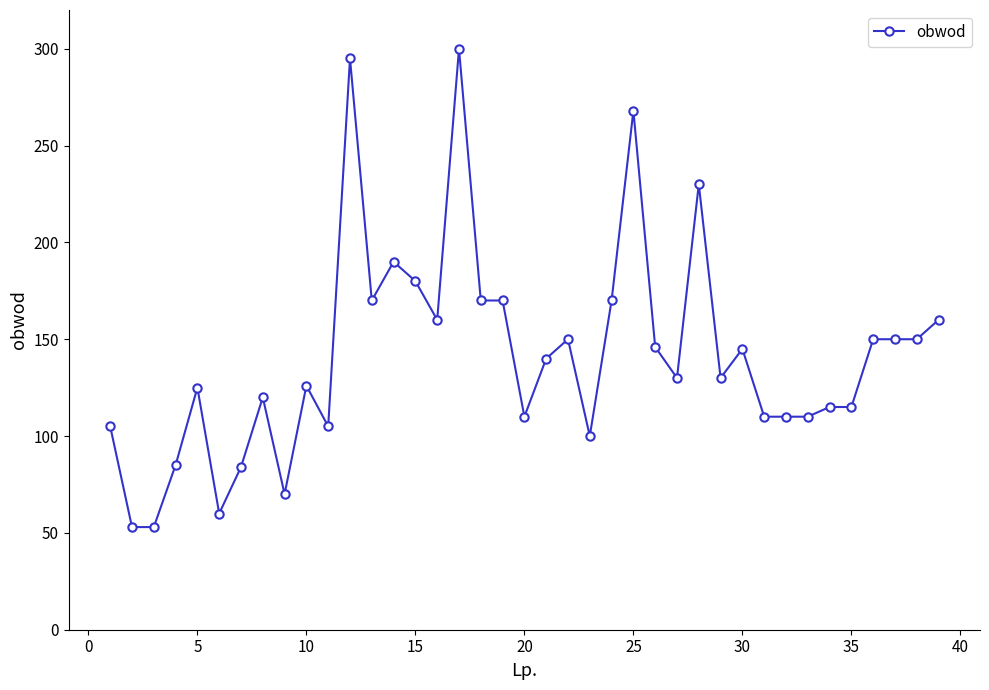

True or false: the data has more than 0 interior local peaks.

True